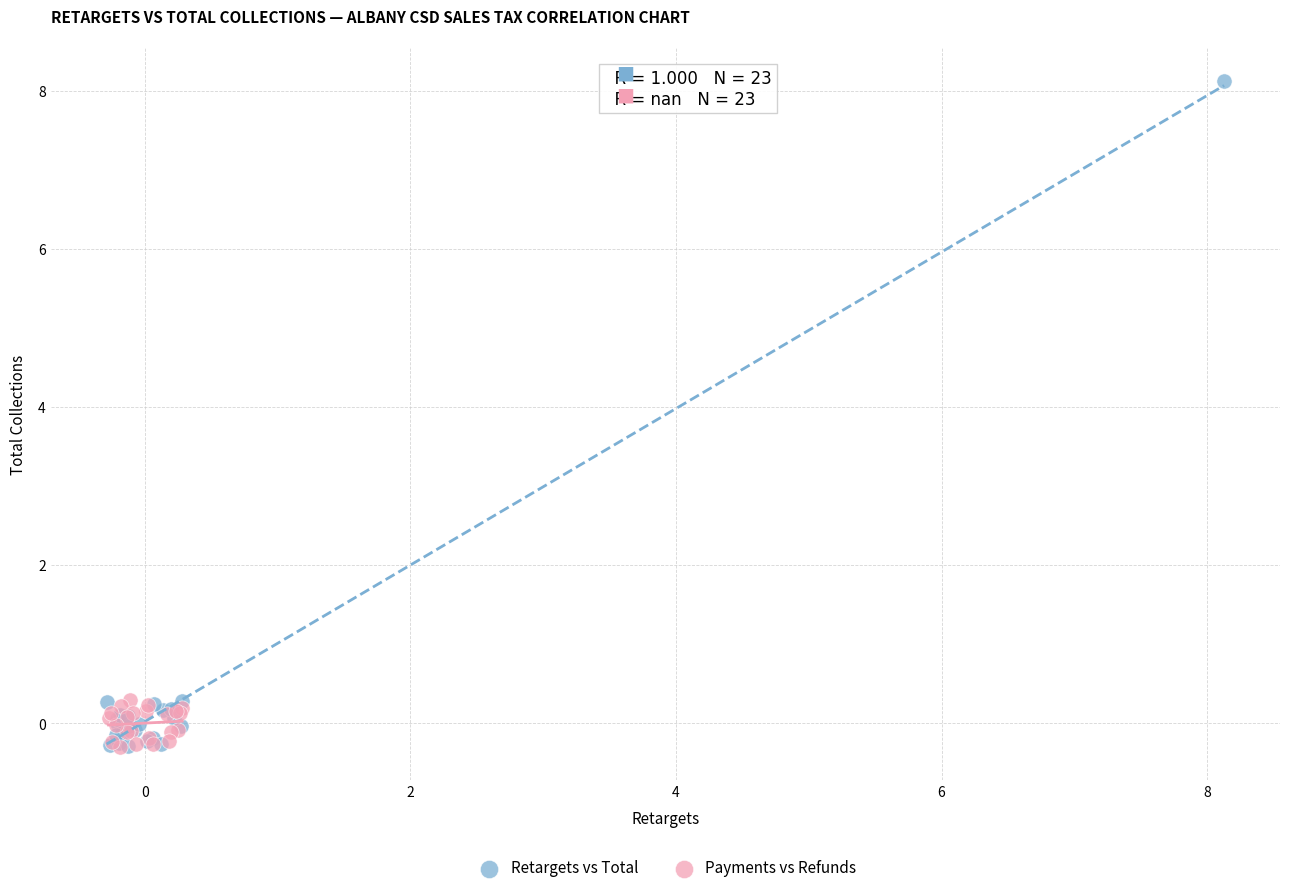

Which series has the largest Y range (max minus min)?

Retargets vs Total